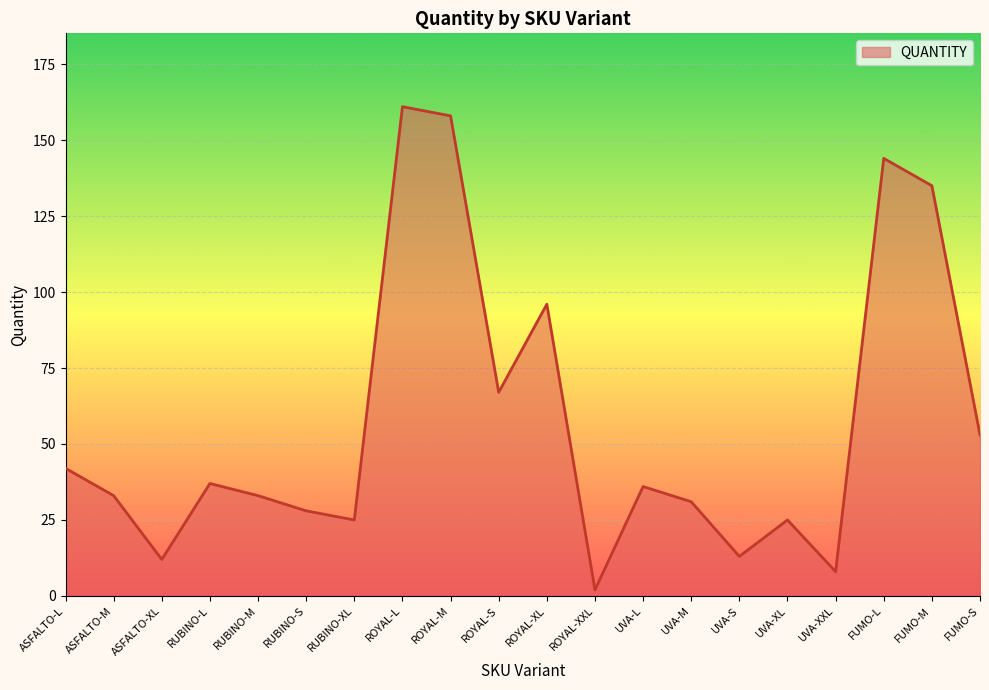

Does the chart display data point markers on the line(s)?

No